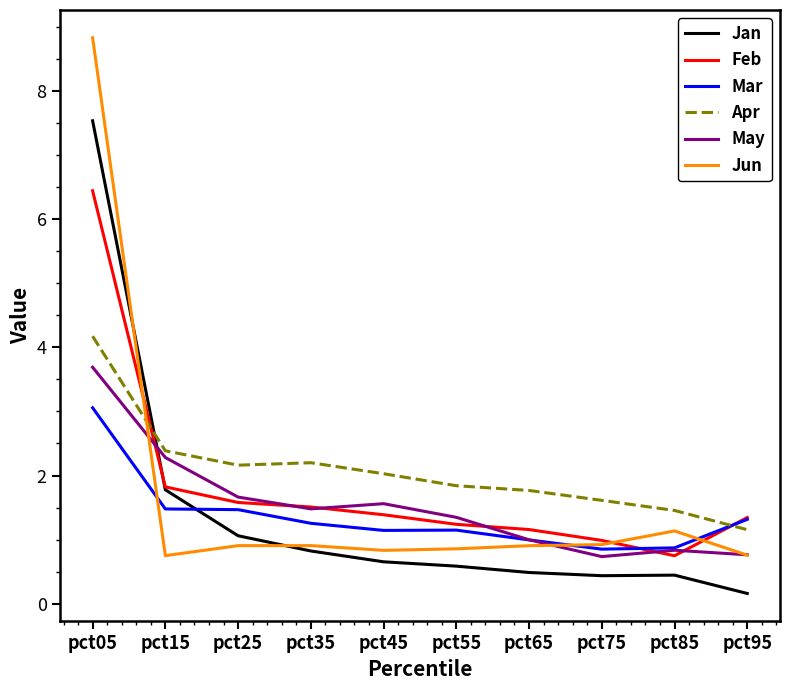

What is the average value of the May series?

1.5